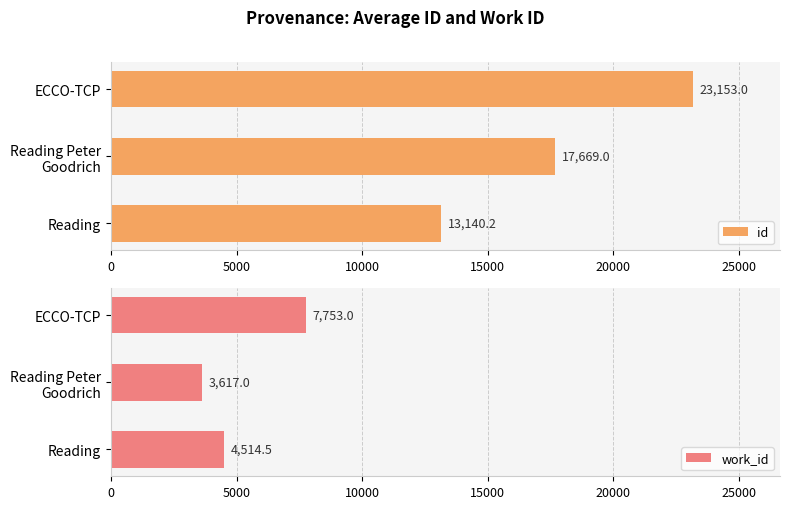

Is it true that id equals 40925.3 at ECCO-TCP?

False